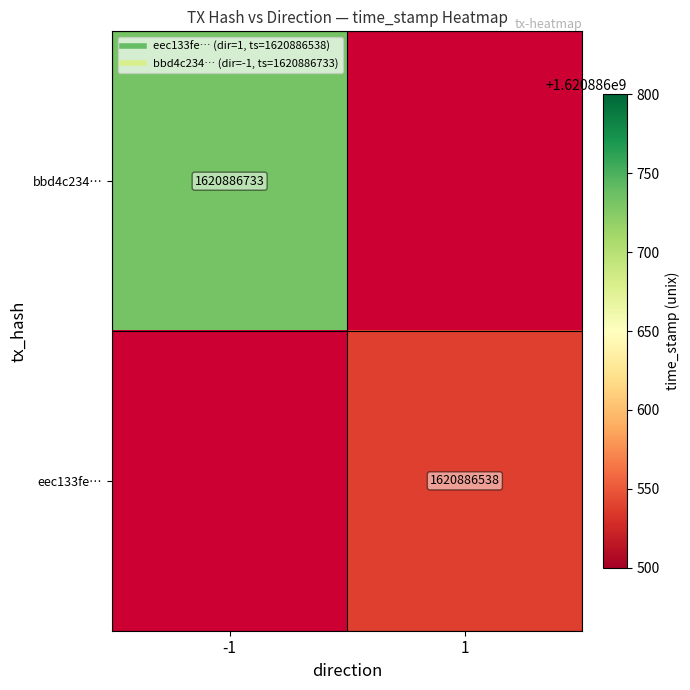

Rank the series by their average value, from highest to lowest.

bbd4c2348226e796c11734ee16026e9c4dac4fb, eec133fed54e63bb5977cf585a83708ff56f68a